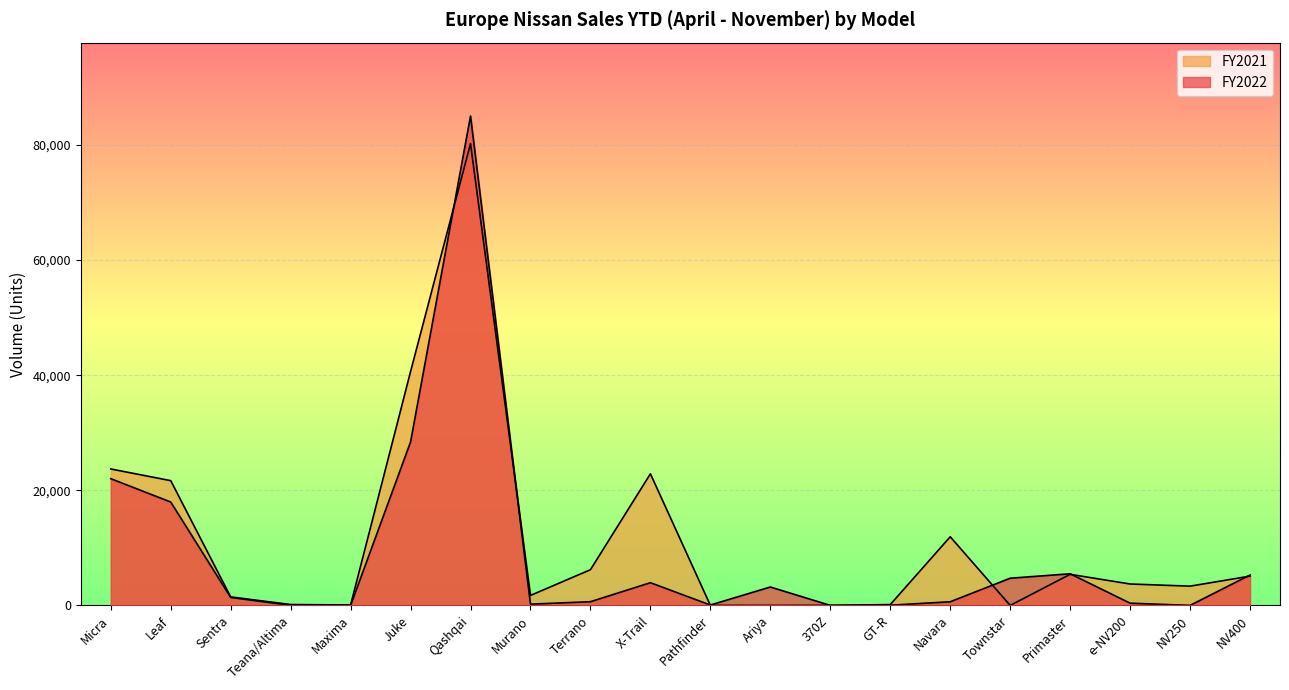

Is the value of FY2021 at Micra greater than the value of FY2022 at 370Z?

Yes